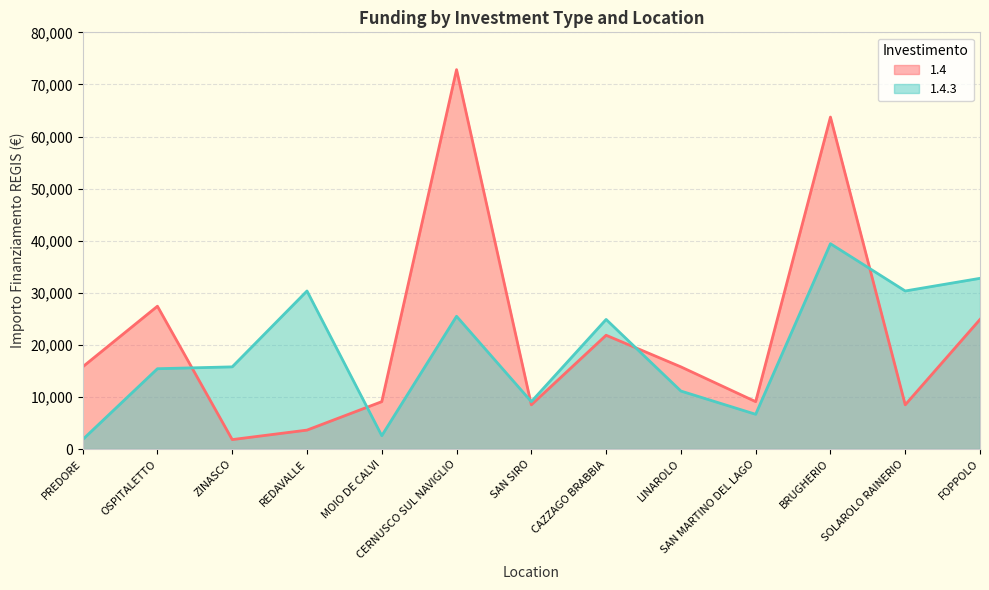

Which category has the highest value across all series?

CERNUSCO SUL NAVIGLIO